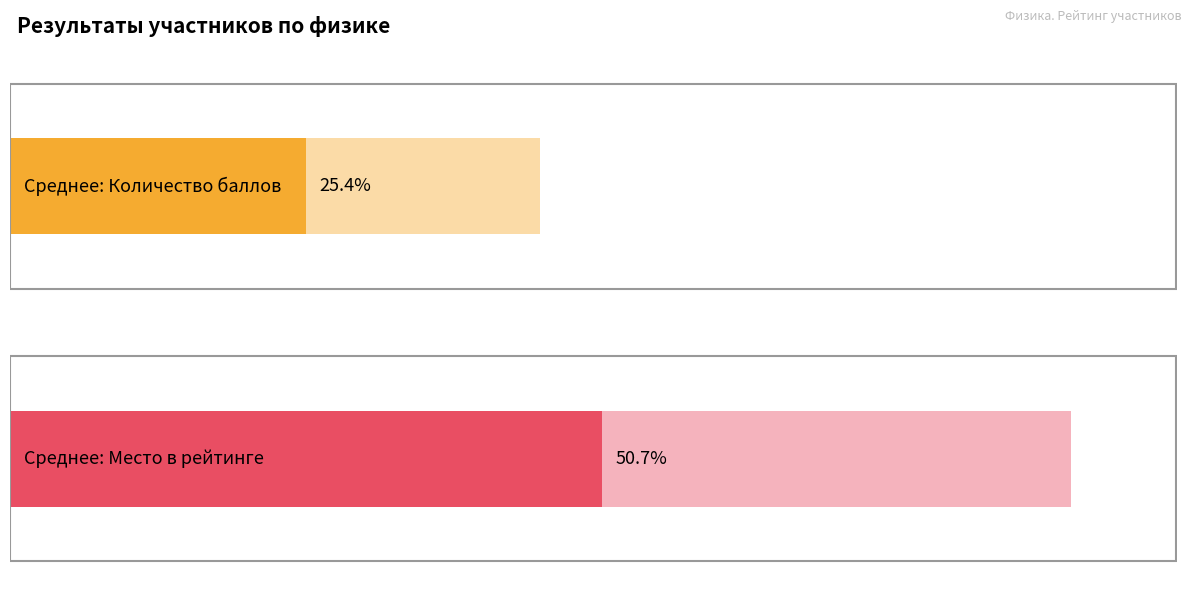

Which series has the largest total across all categories?

Место в рейтинге